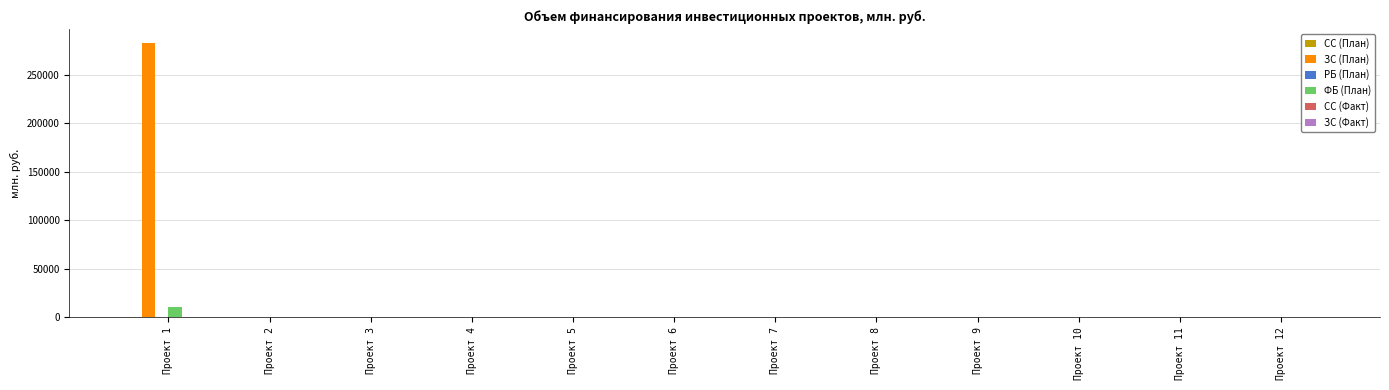

Which series has the largest total across all categories?

ЗС (План)